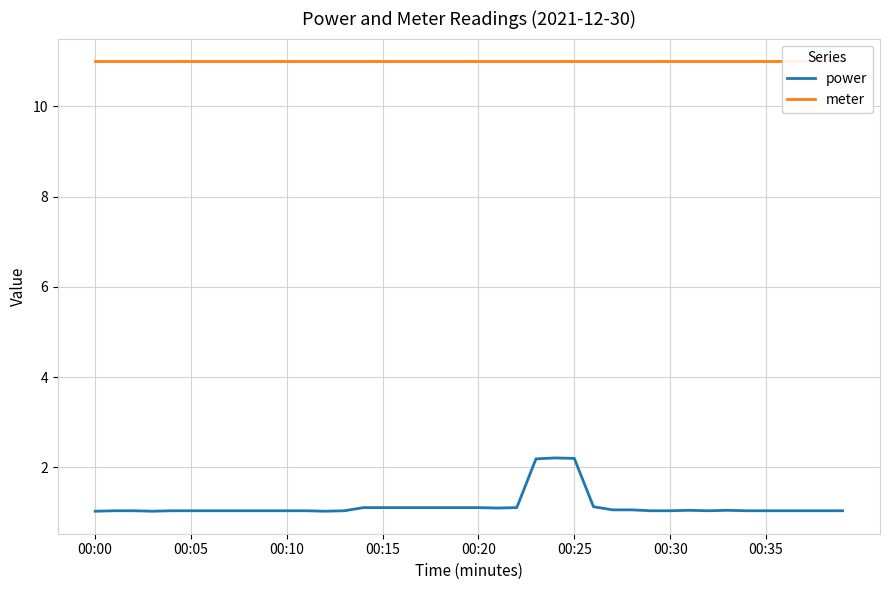

Reading left to right, list all the values displayed in this chart.

power: 1.0	1.0	1.0	1.0	1.0	1.0	1.0	1.0	1.0	1.0	1.0	1.0	1.0	1.0	1.1	1.1	1.1	1.1	1.1	1.1	1.1	1.1	1.1	2.2	2.2	2.2	1.1	1.1	1.1	1.0	1.0	1.1	1.0	1.1	1.0	1.0	1.0	1.0	1.0	1.0
meter: 11.0	11.0	11.0	11.0	11.0	11.0	11.0	11.0	11.0	11.0	11.0	11.0	11.0	11.0	11.0	11.0	11.0	11.0	11.0	11.0	11.0	11.0	11.0	11.0	11.0	11.0	11.0	11.0	11.0	11.0	11.0	11.0	11.0	11.0	11.0	11.0	11.0	11.0	11.0	11.0